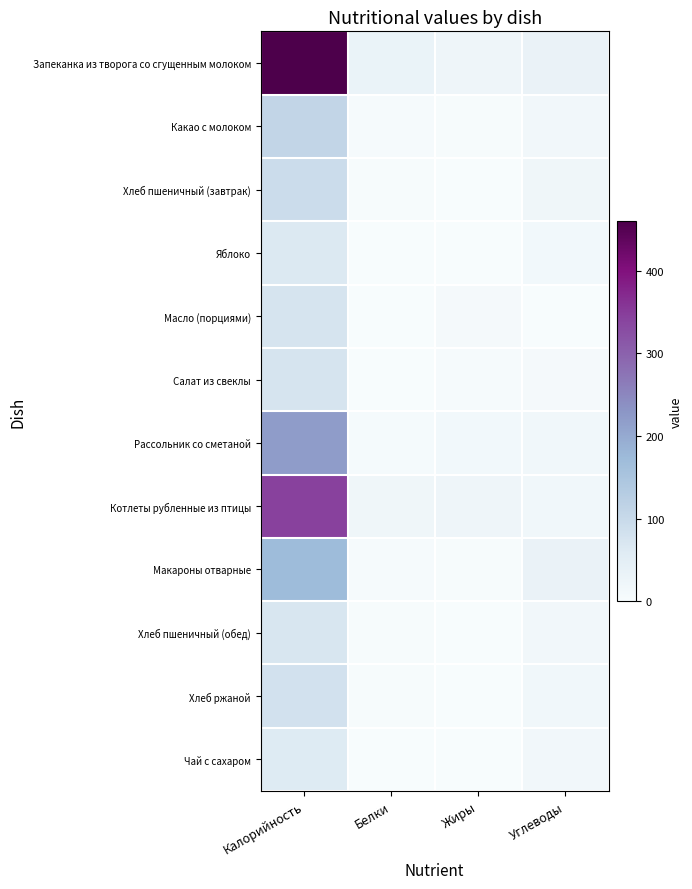

At which category is the sum across all series the highest?

Калорийность